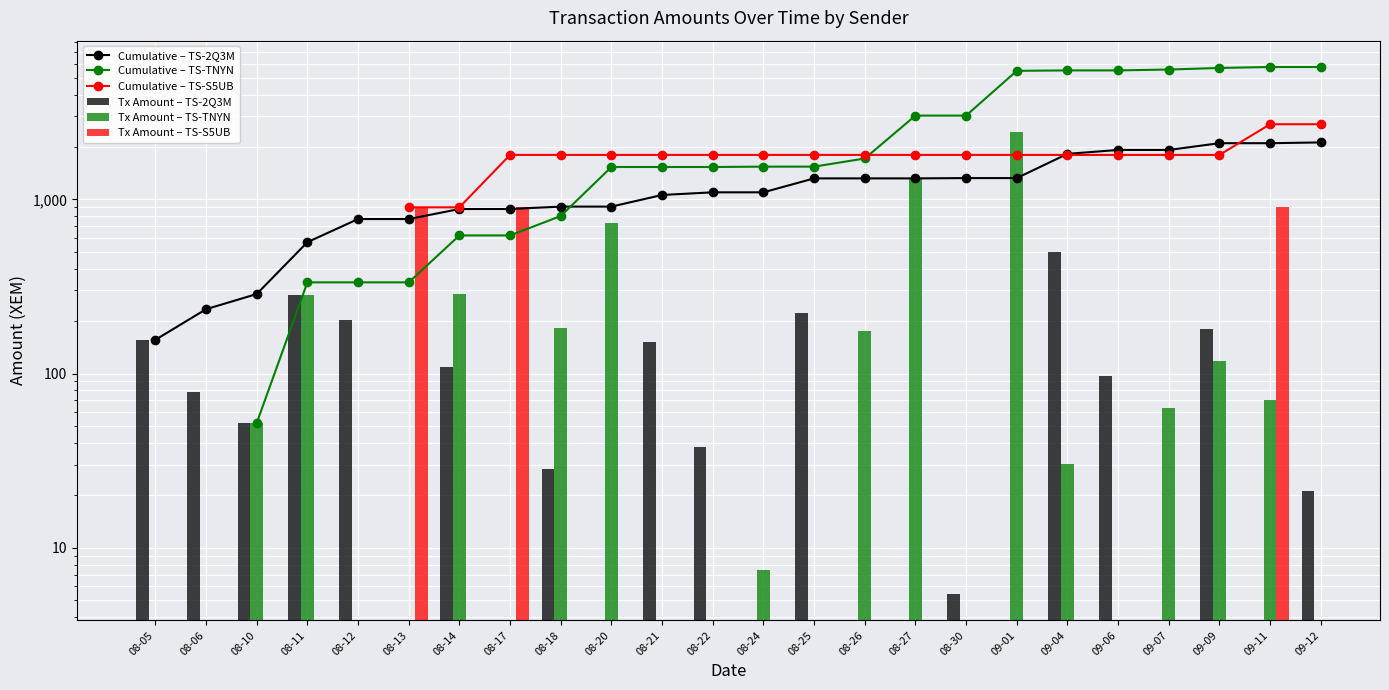

At how many categories does at least one series exceed 2824?

9